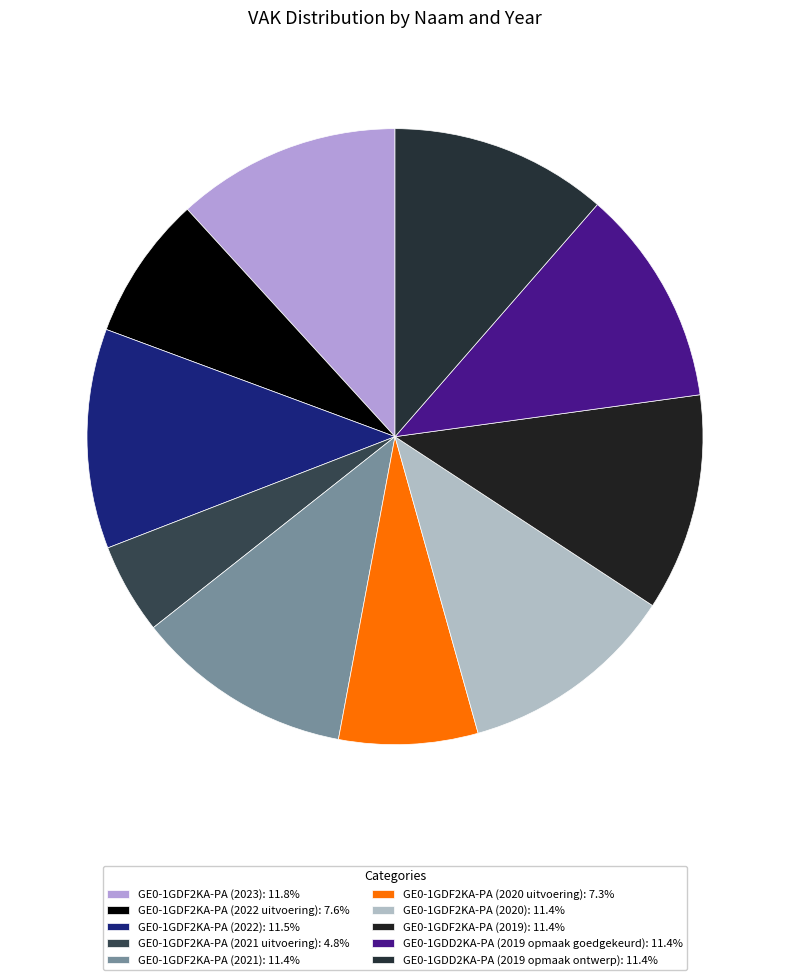

The GE0-1GDF2KA-PA (2023) slice represents 12% of the pie. True or false?

True